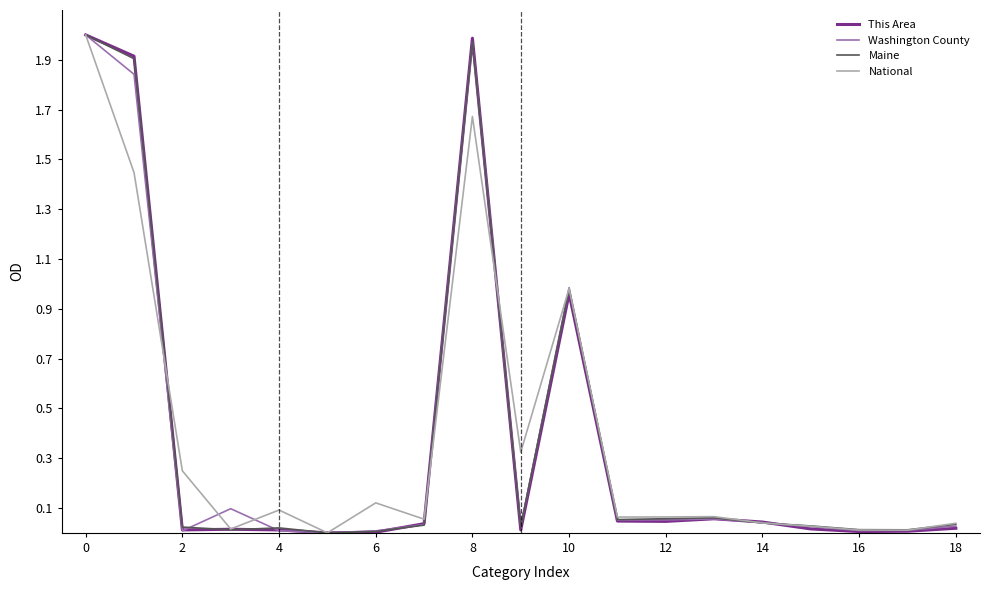

The Washington County series shows 3.3 at 0. True or false?

False